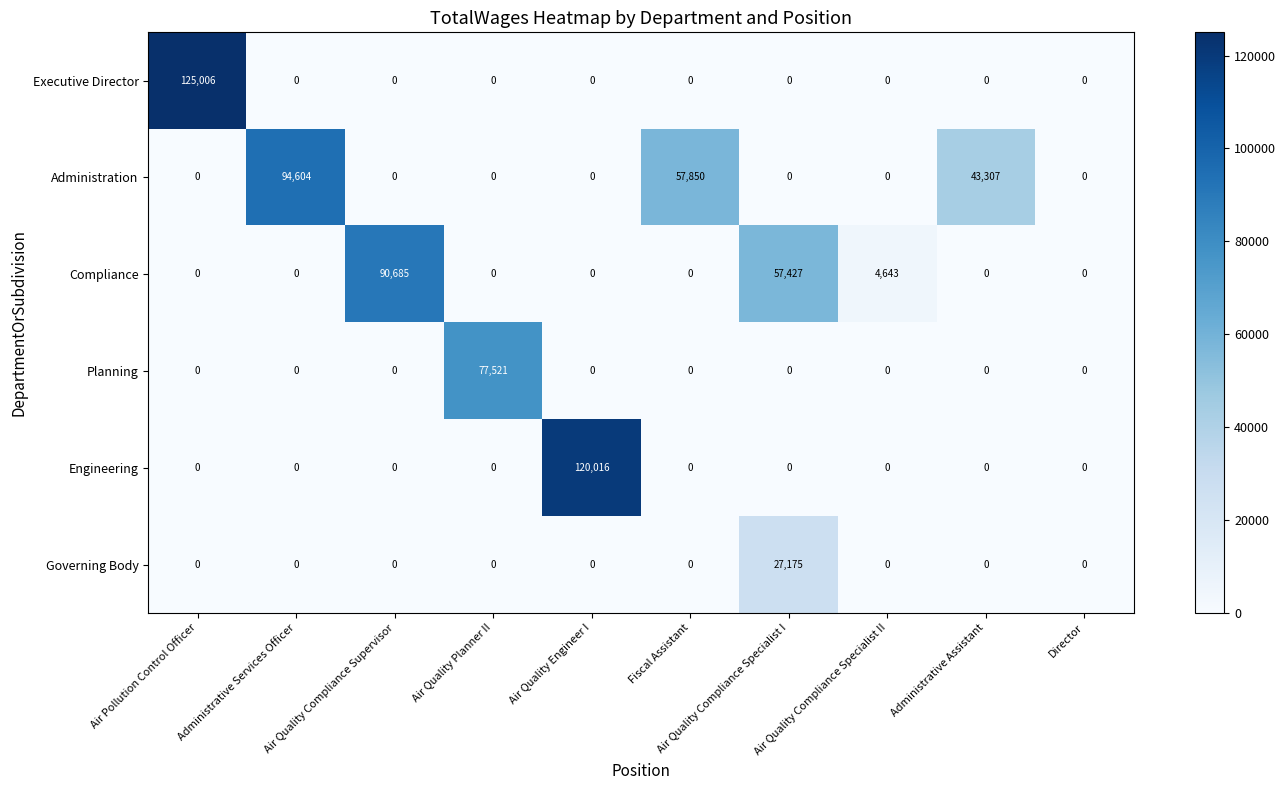

What is the total value across all series at Administrative Assistant?

43307